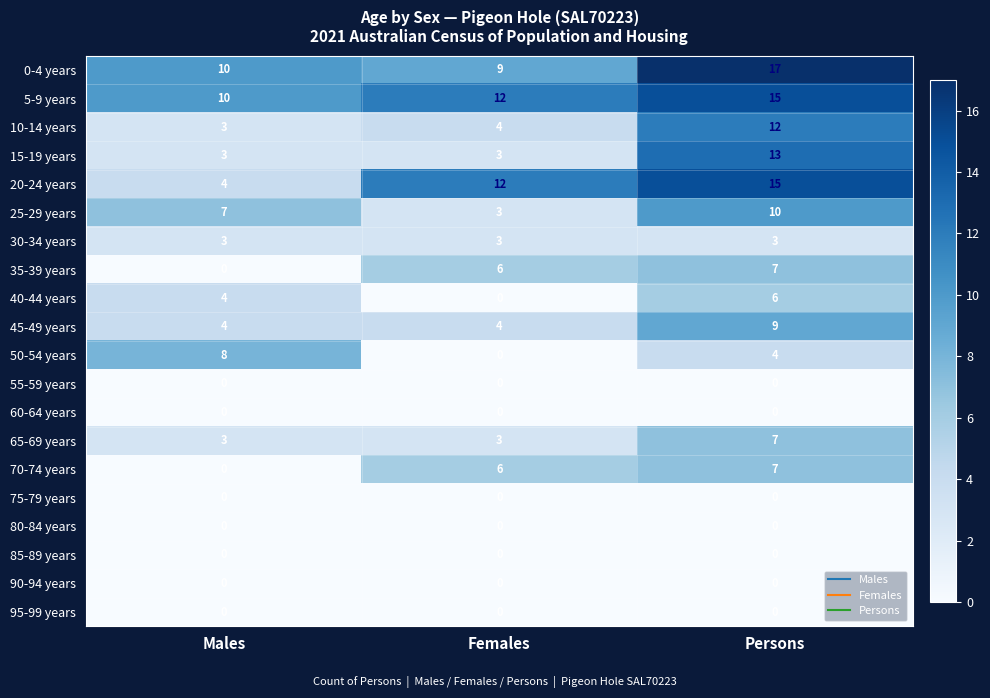

Where is 0-4 years nearest to the value 13?

Males